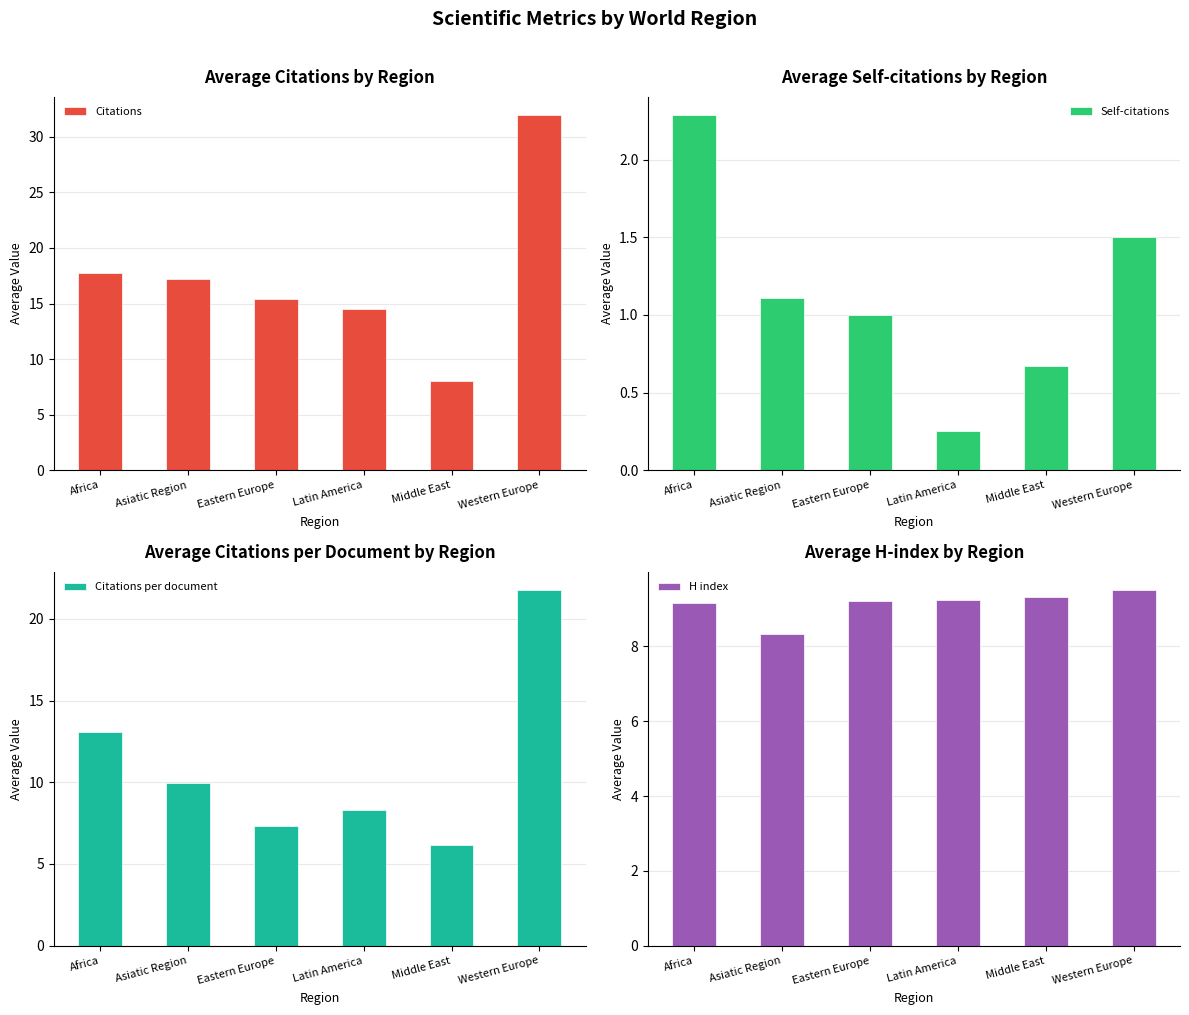

What is the value of the Citations per document bar at the 1st from the left?

13.1